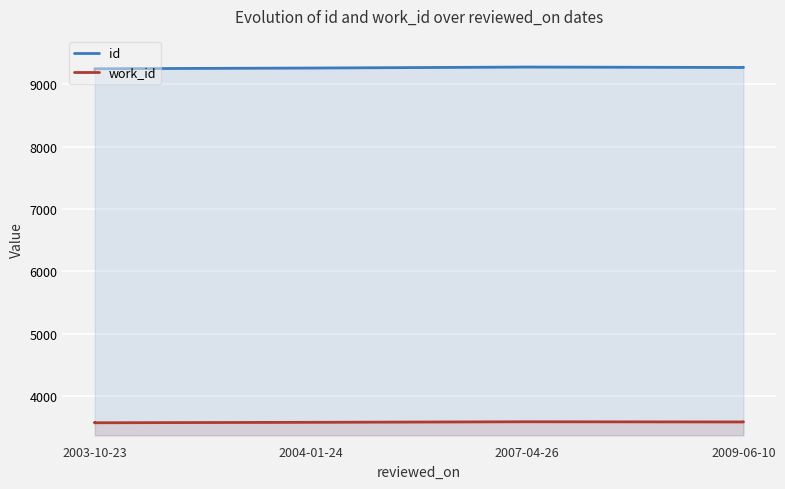

The work_id series shows 3583 at 2009-06-10. True or false?

True